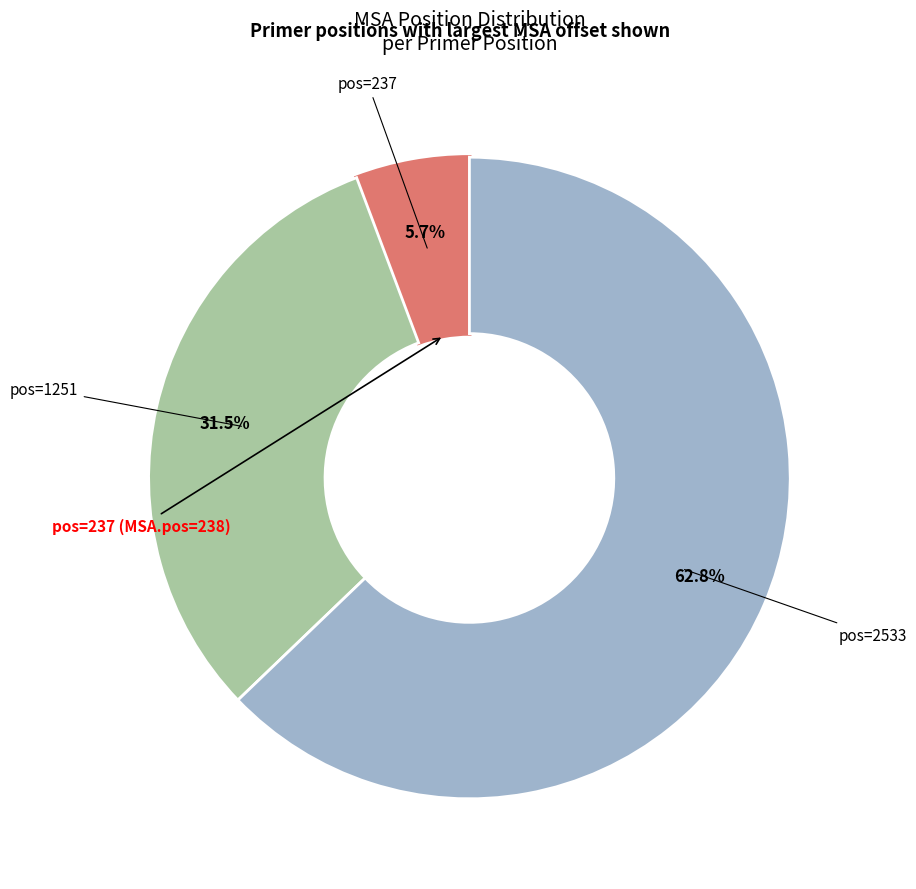

Is there a majority slice in this chart?

Yes